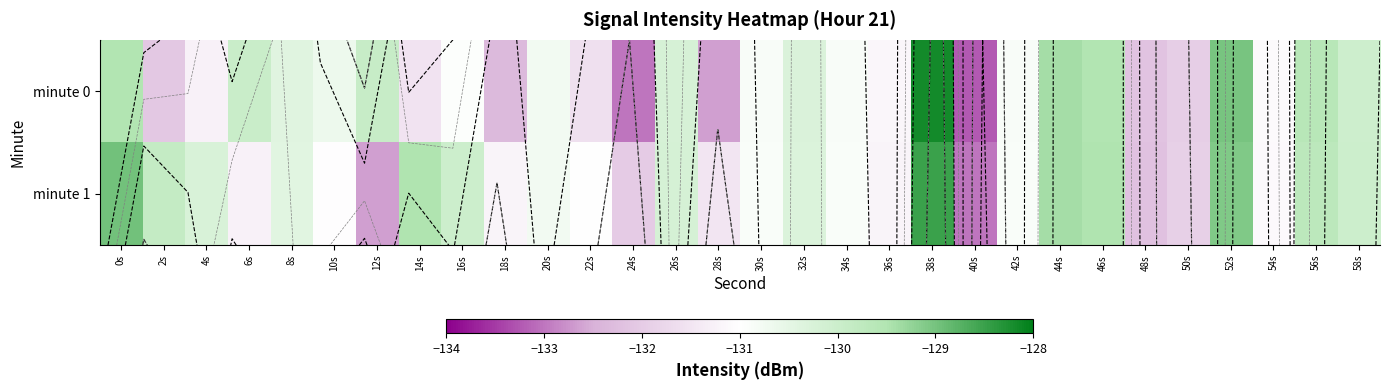

Which series has the largest range (max minus min)?

minute 0